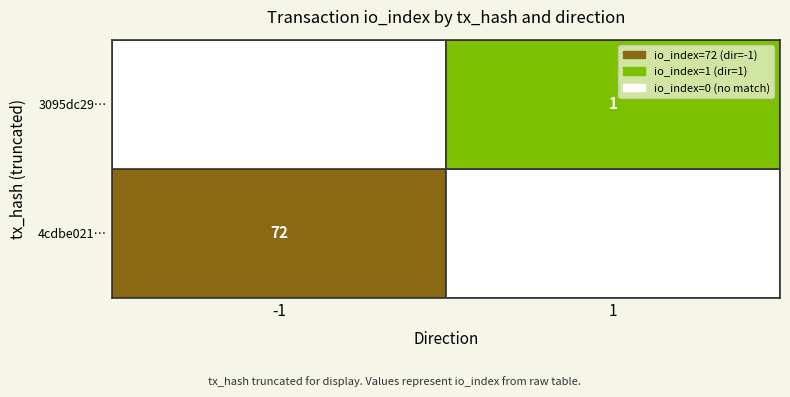

The 4cdbe02162a6d7d50e1d30ce657840692ce1d71 series shows 72 at io_index. True or false?

True